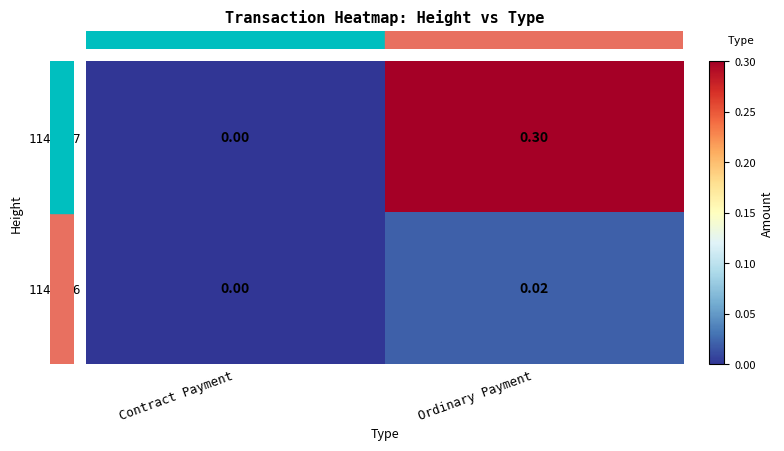

Which series has the largest range (max minus min)?

1142827